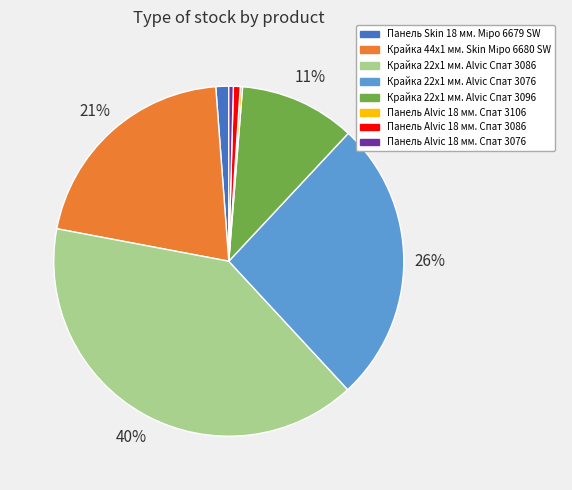

Does any single category account for the majority?

No